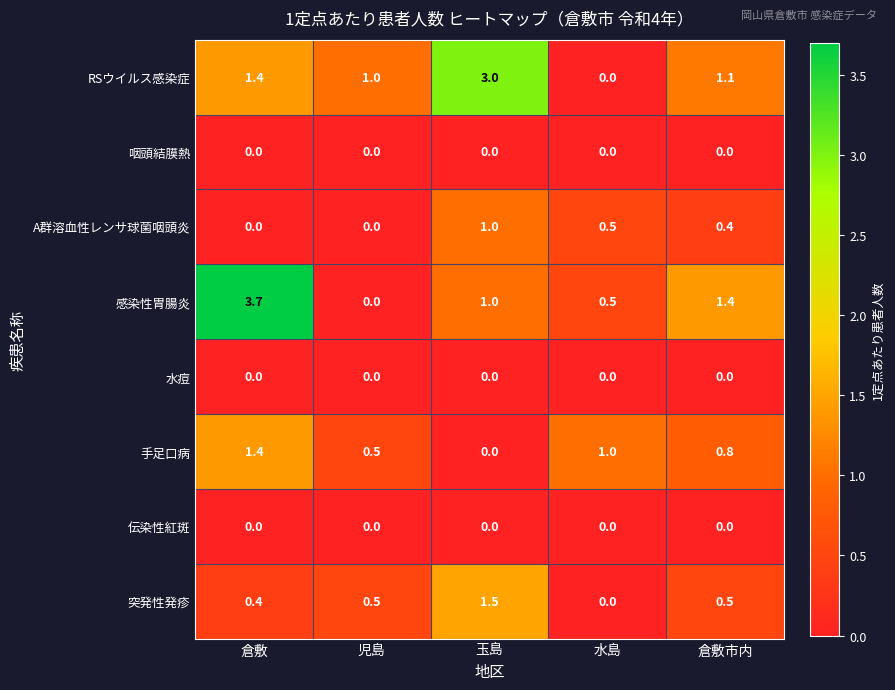

What is the difference between the highest and lowest values at 児島?

1.0